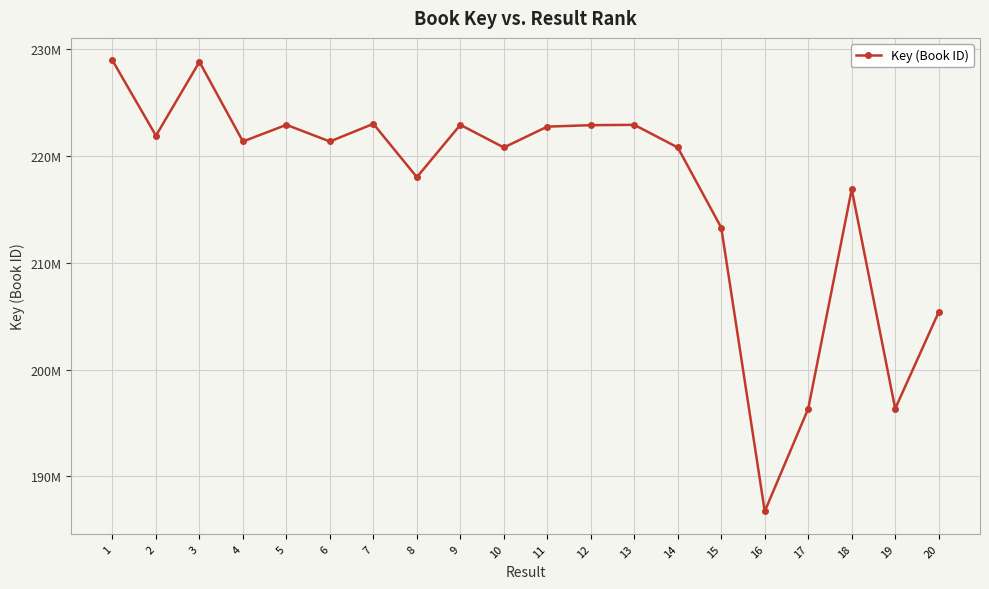

Reading left to right, extract all data points from this chart.

228968118	221918937	228837093	221375666	222935542	221375584	223029407	218035413	222935417	220812904	222768561	222904215	222935747	220812863	213302753	186730261	196346276	216897153	196347309	205391611